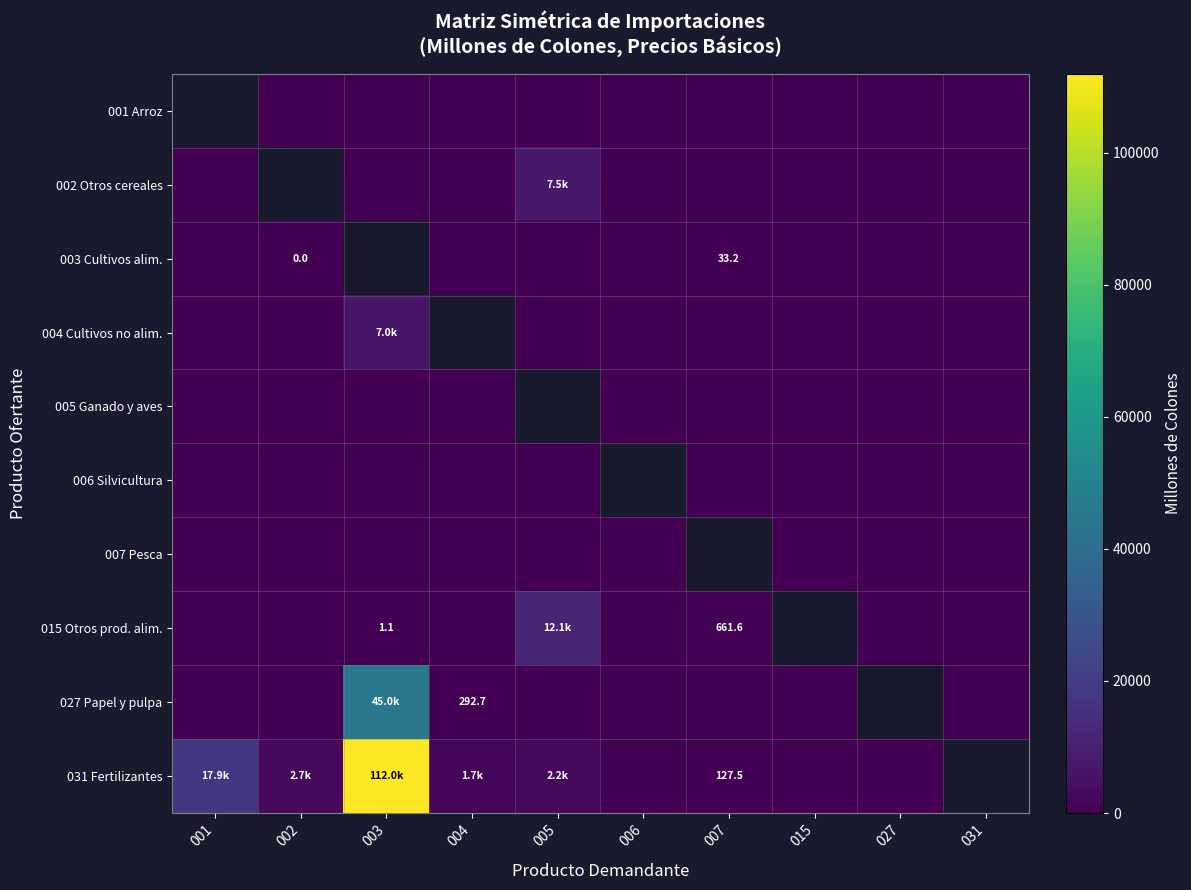

Which has a higher value, 002 or 031?

002